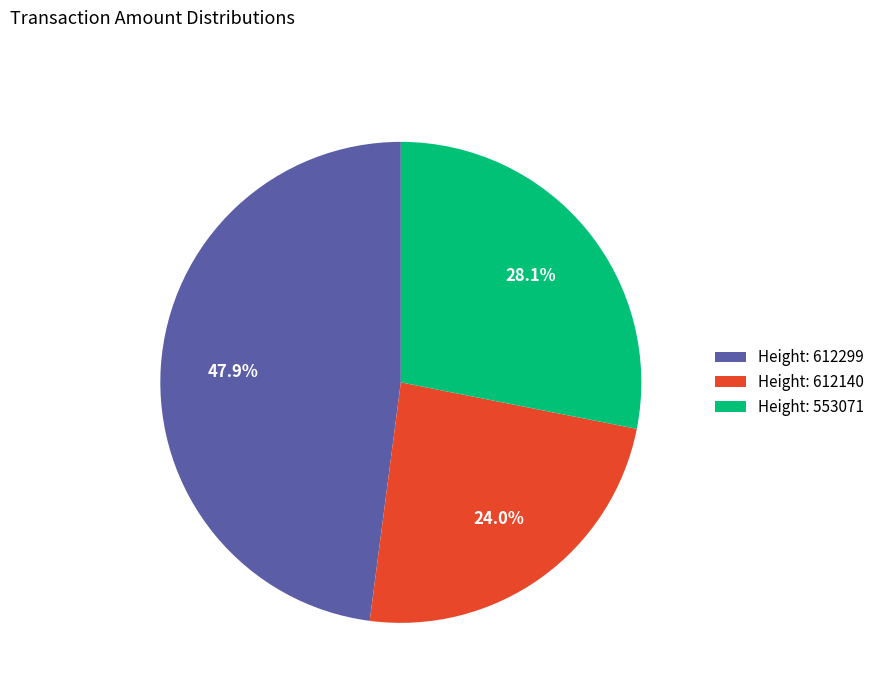

Between Height: 612299 and Height: 612140, which is larger?

Height: 612299